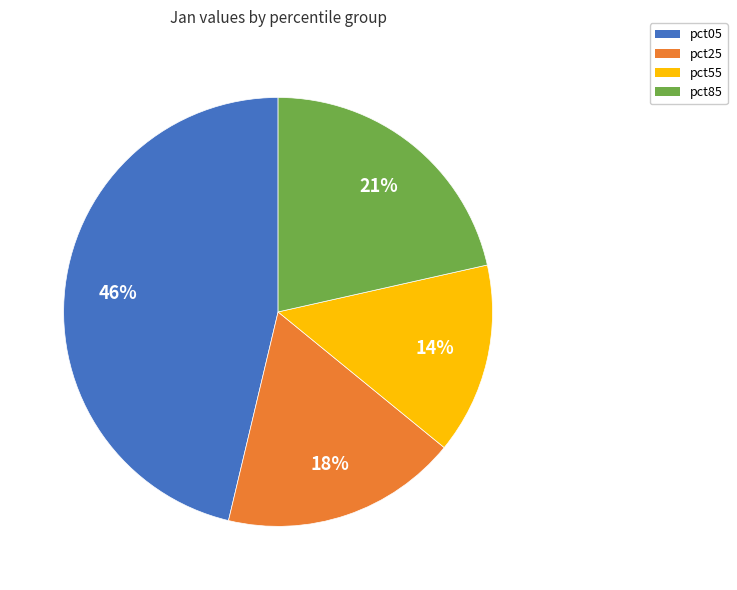

How many segments does this pie chart have?

4